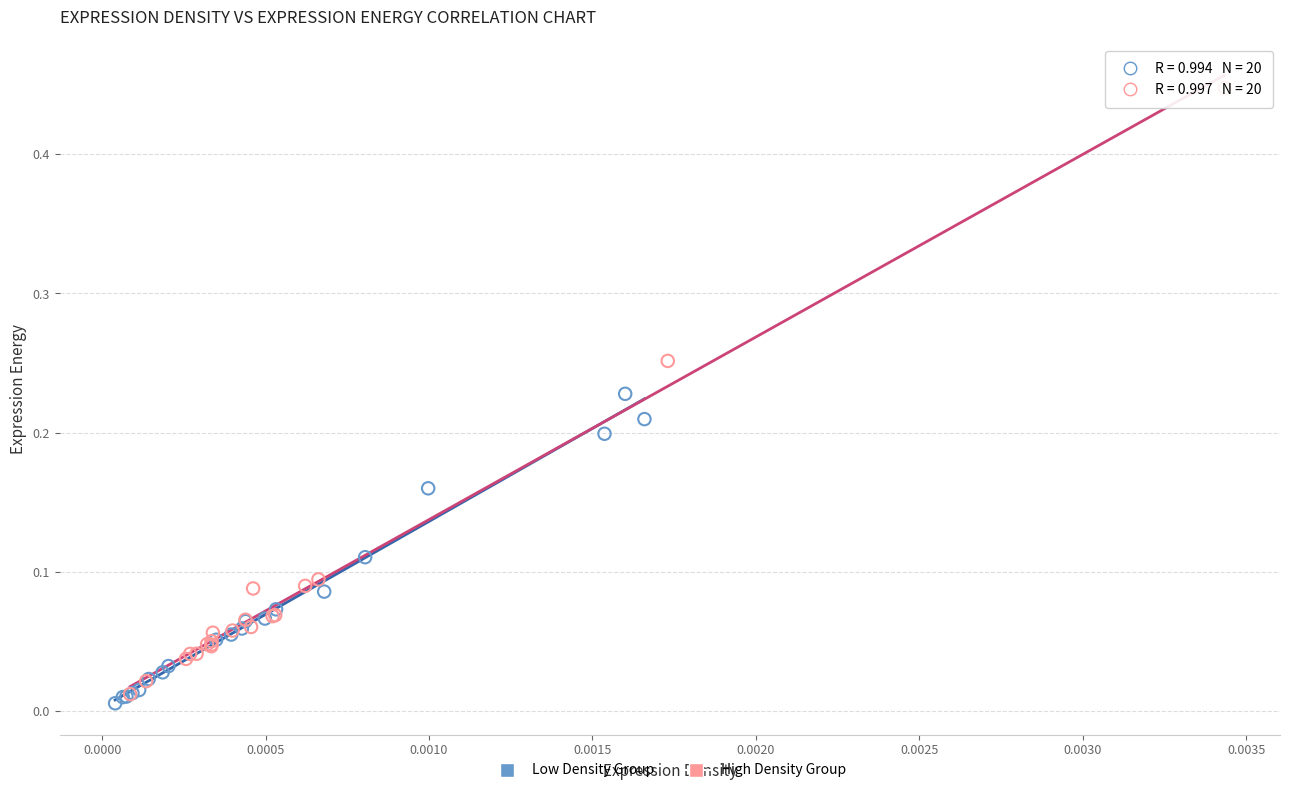

Which series has the widest spread of Y values?

High Density Group